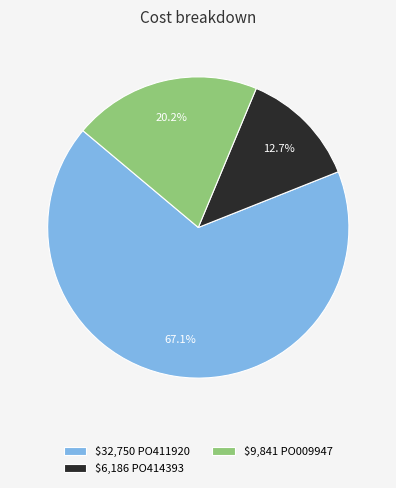

Which category has the biggest portion of the pie?

$32,750 PO411920